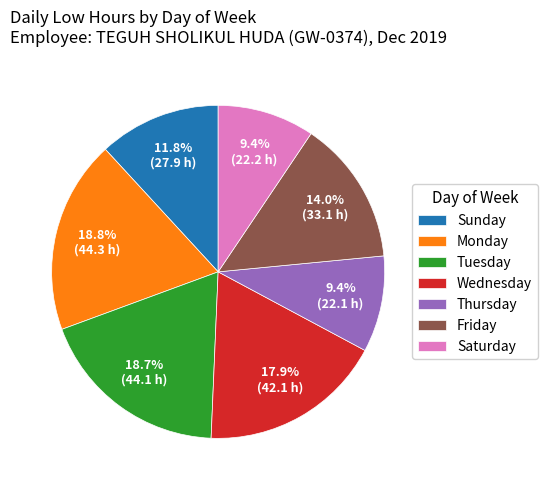

Is the sum of Friday and Thursday greater than half?

No